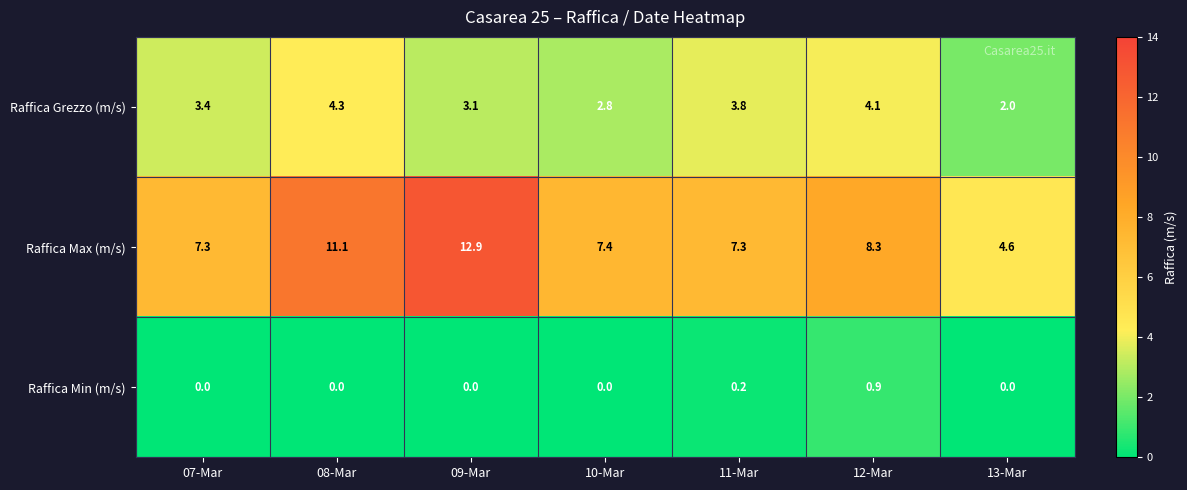

Rank the series by their maximum value, from lowest to highest.

Raffica Min (m/s), Raffica Grezzo (m/s), Raffica Max (m/s)